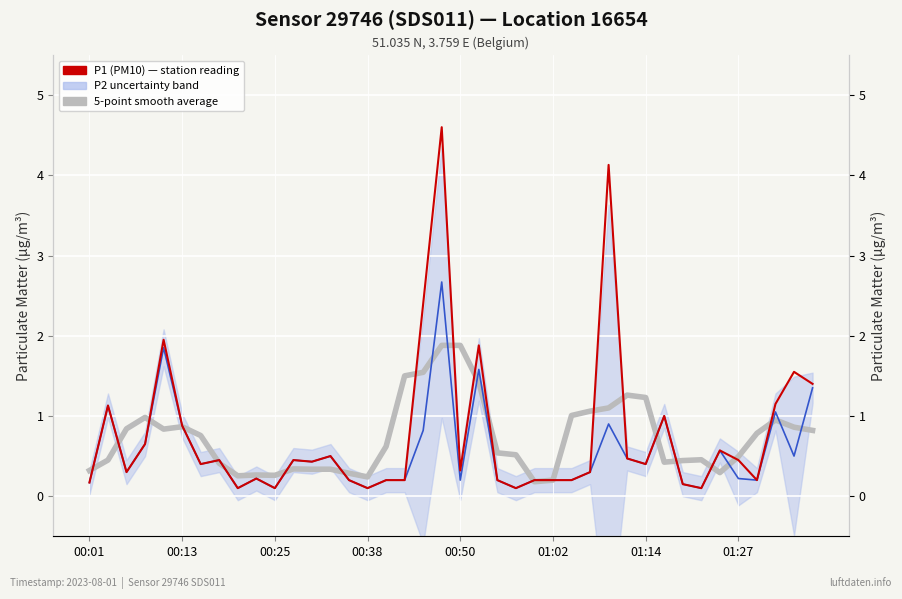

Is this an area chart (filled region under the line)?

No